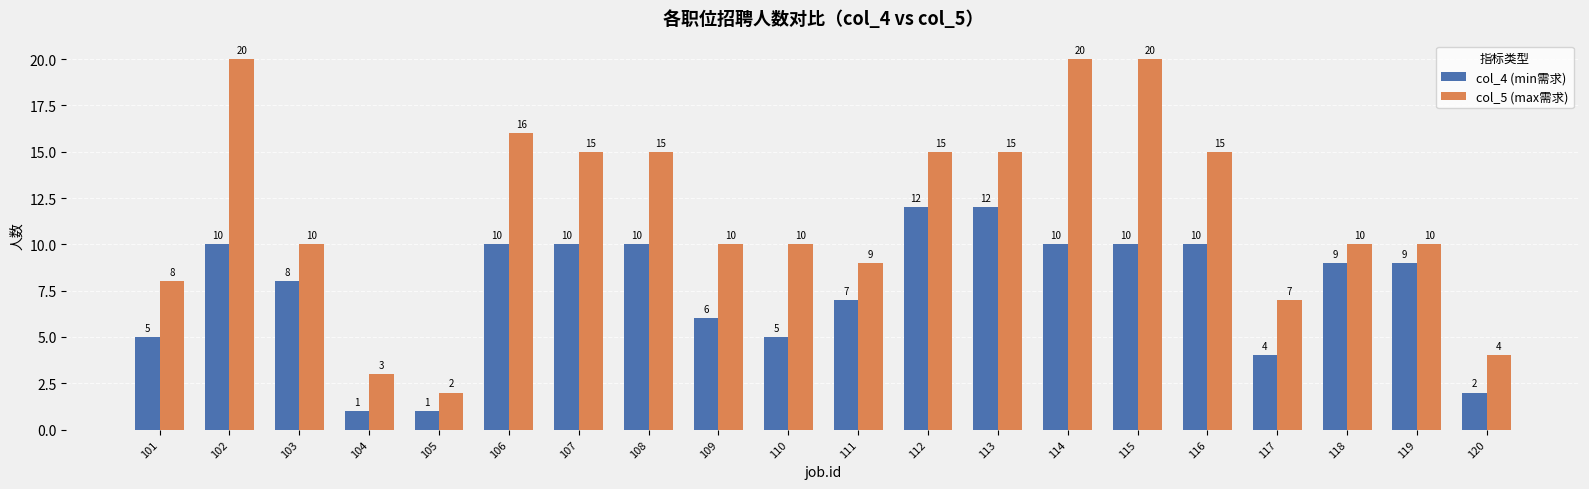

Reading right to left, list all the values displayed in this chart.

col_4 (min需求): 120=2	119=9	118=9	117=4	116=10	115=10	114=10	113=12	112=12	111=7	110=5	109=6	108=10	107=10	106=10	105=1	104=1	103=8	102=10	101=5
col_5 (max需求): 120=4	119=10	118=10	117=7	116=15	115=20	114=20	113=15	112=15	111=9	110=10	109=10	108=15	107=15	106=16	105=2	104=3	103=10	102=20	101=8